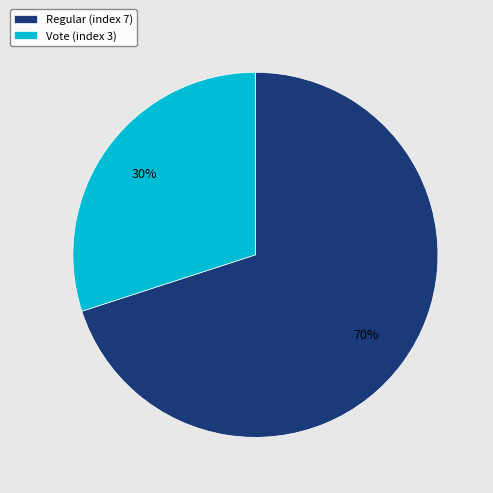

To the nearest percent, what is the combined percentage of Regular (index 7) and Vote (index 3)?

100%